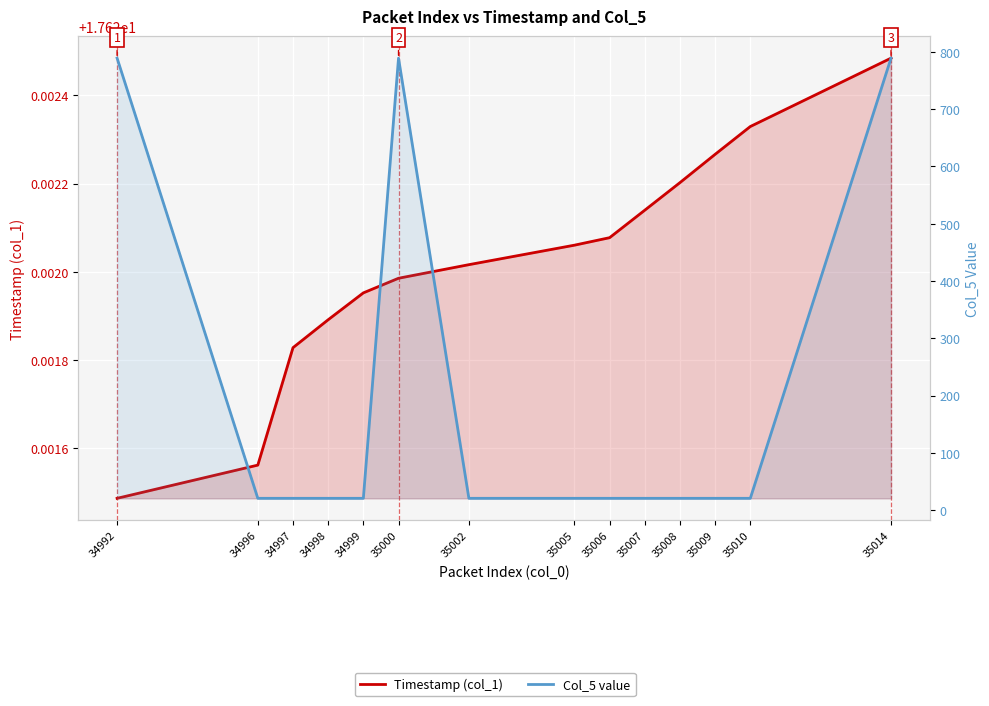

What is the value of the Col_5 value point at the 2nd from the left?

21.0